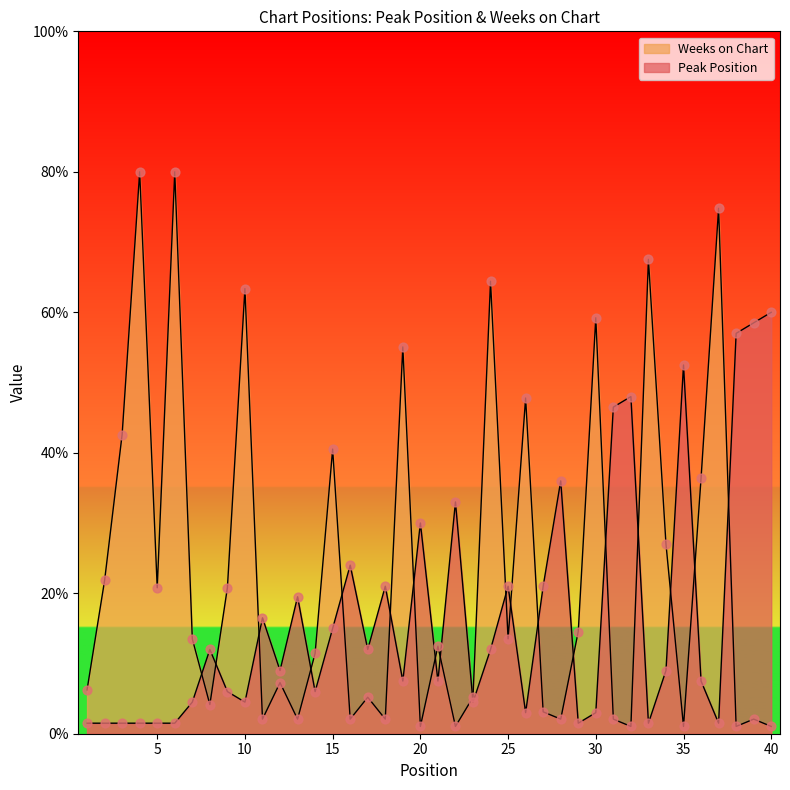

At how many categories does at least one series exceed 4?

40